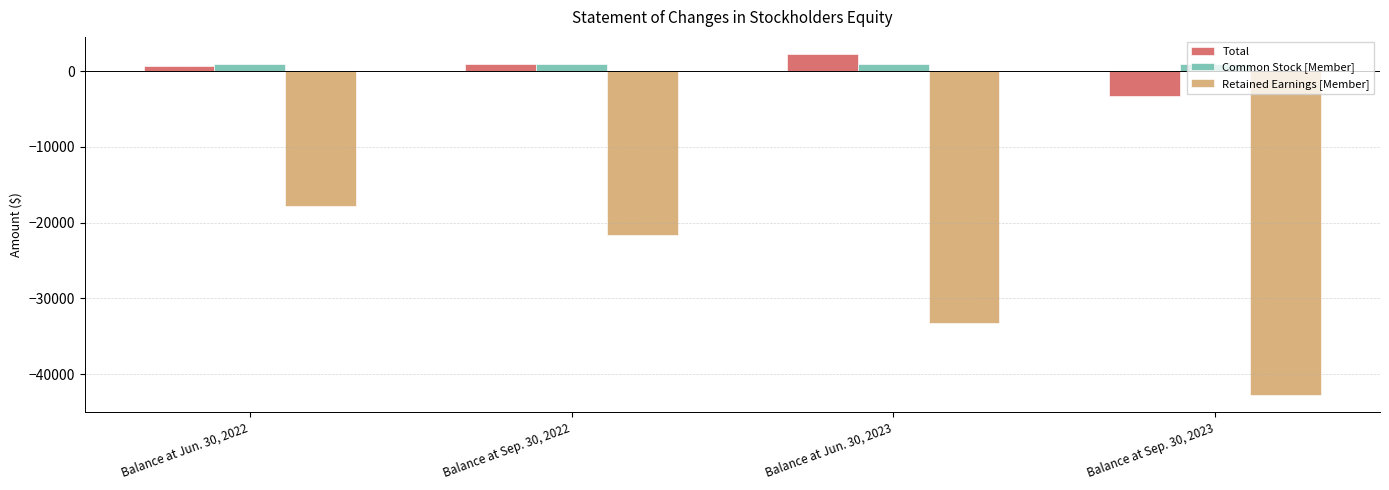

Are the bars grouped side by side (vs. stacked)?

Yes